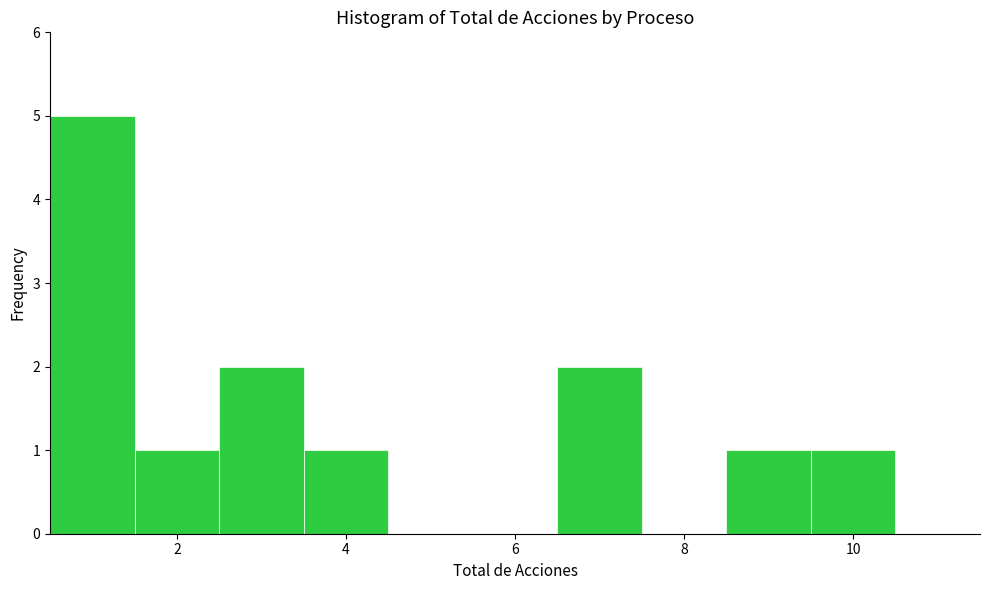

Reading left to right, transcribe this chart: for each bar, give the range it covers on the x-axis and its height. Neither the bar edges nor the heights are printed on the chart, so give them approximately, as read against the axes.

0.5 to 1.5: 5
1.5 to 2.5: 1
2.5 to 3.5: 2
3.5 to 4.5: 1
4.5 to 5.5: 0
5.5 to 6.5: 0
6.5 to 7.5: 2
7.5 to 8.5: 0
8.5 to 9.5: 1
9.5 to 10.5: 1